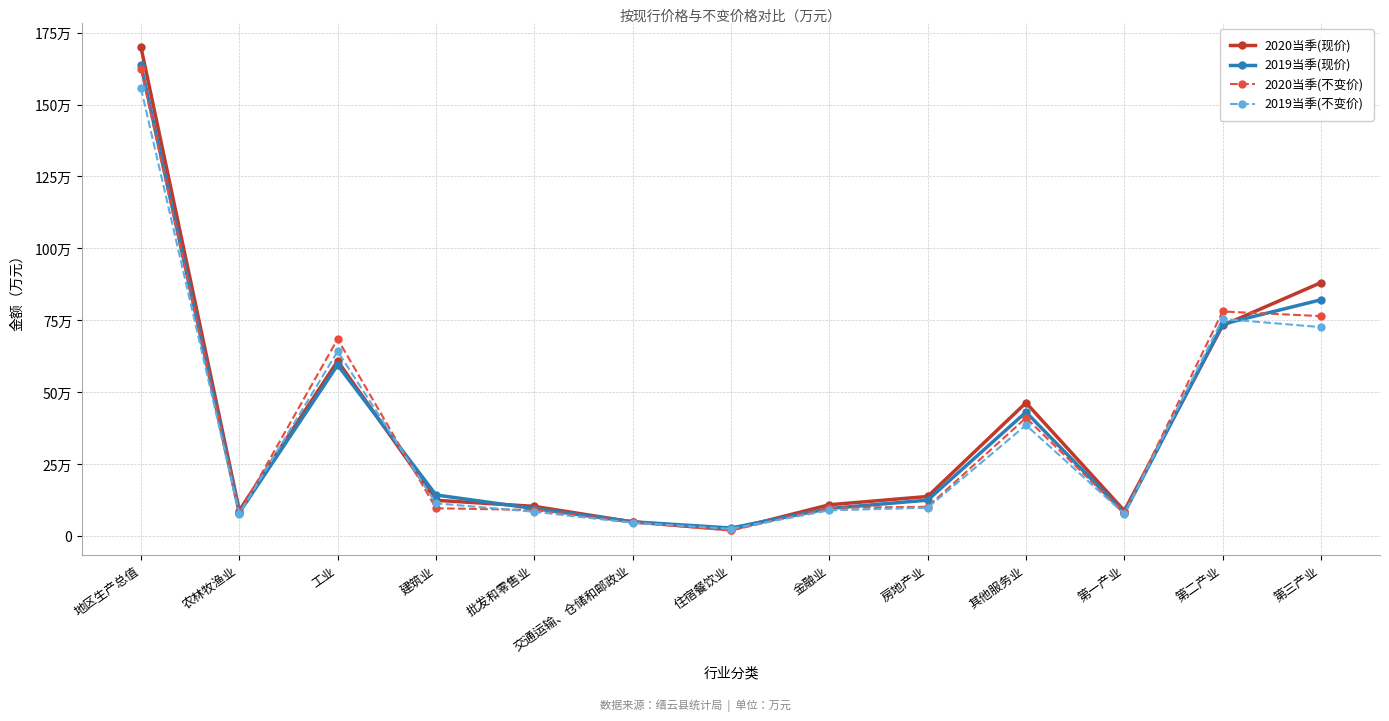

What are all the series names shown in the legend?

2020当季(现价), 2019当季(现价), 2020当季(不变价), 2019当季(不变价)